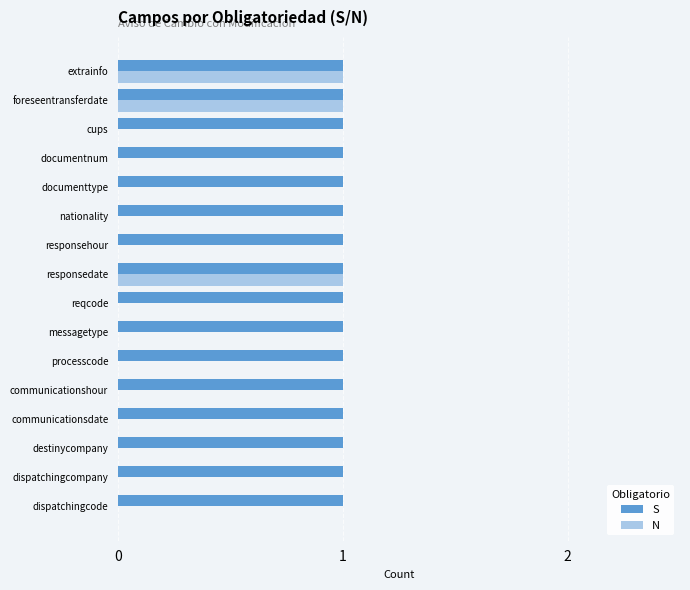

The N series shows 1 at extrainfo. True or false?

True